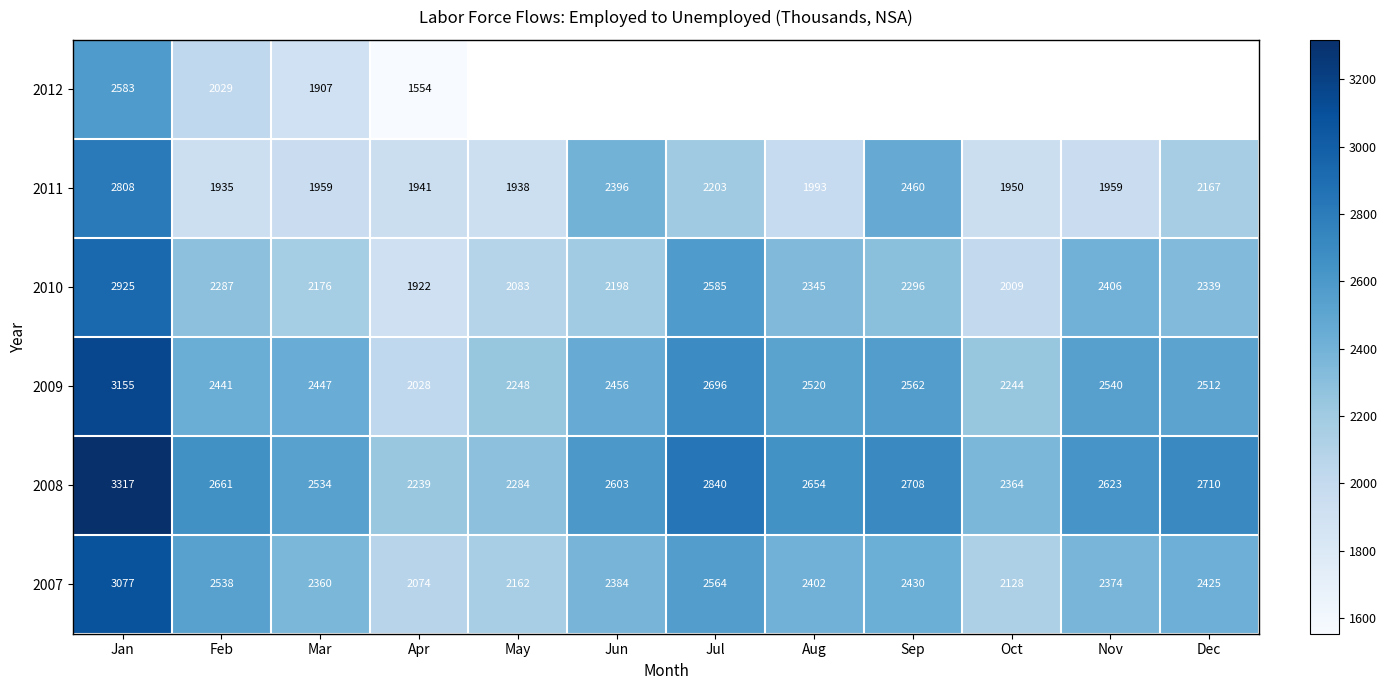

How many values in the 2008 series are below 2654?

6